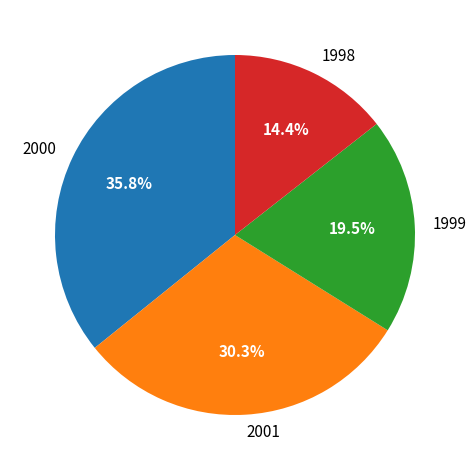

The 1999 slice represents 27% of the pie. True or false?

False